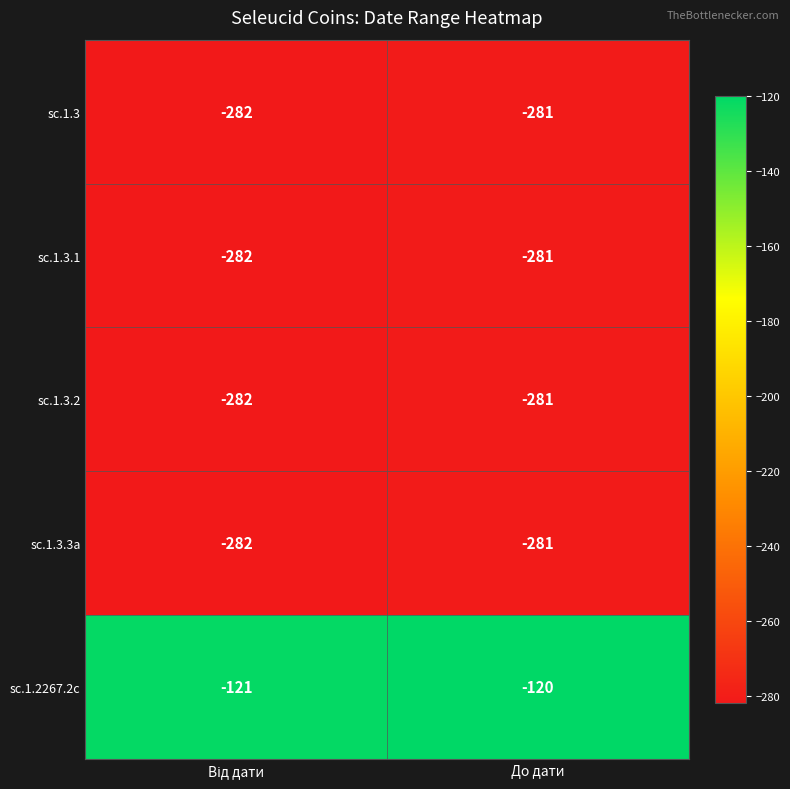

True or false: sc.1.3.2 has a value of -281 at До дати.

True